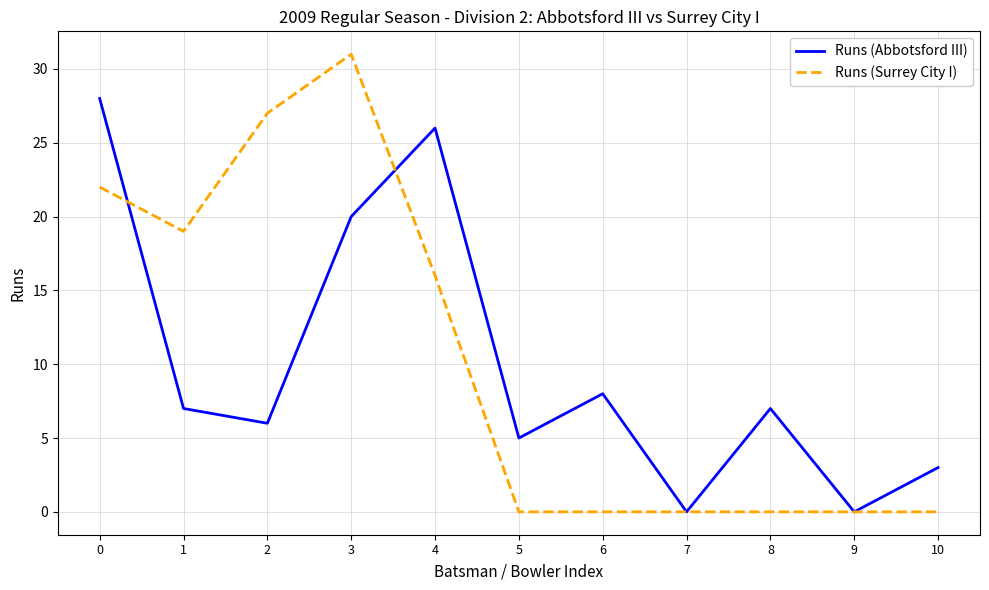

True or false: Runs (Abbotsford III) and Runs (Surrey City I) intersect in this chart.

True